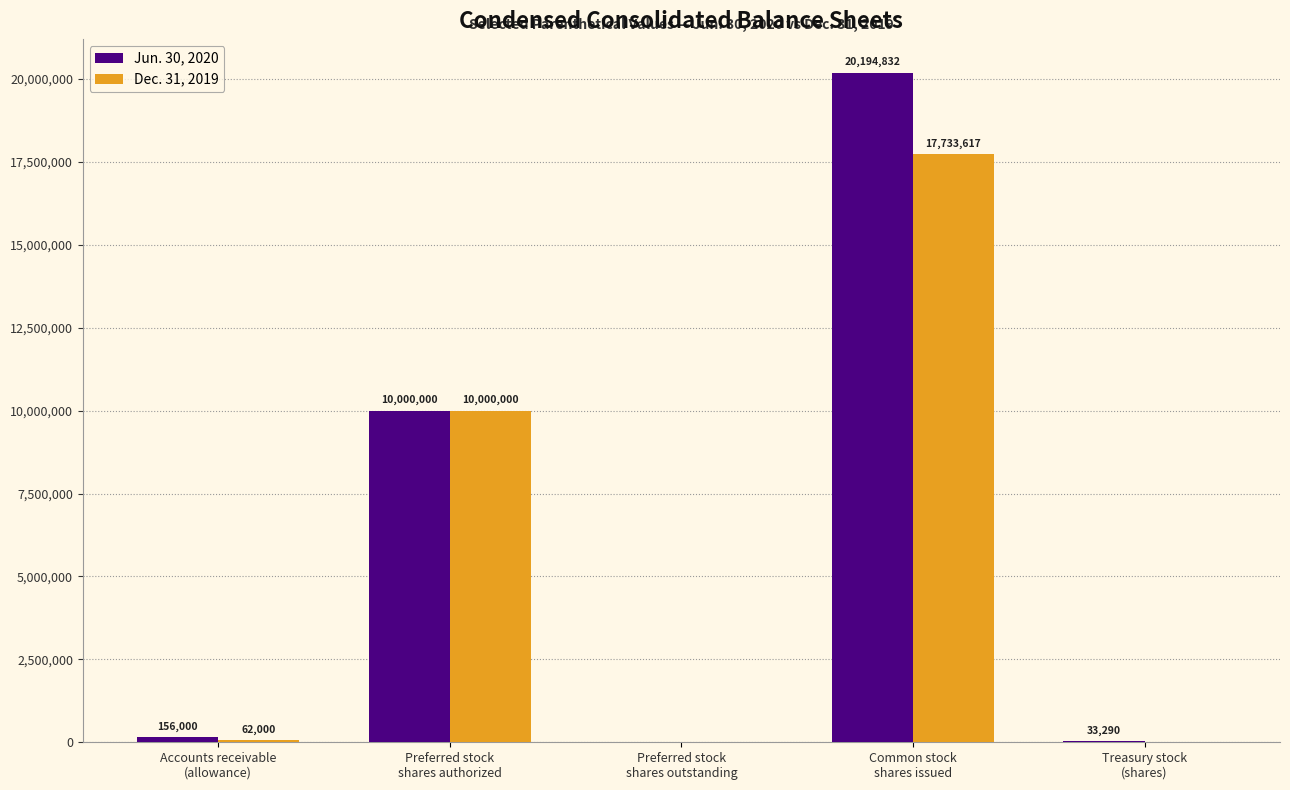

What is the average value of the Jun. 30, 2020 series?

6076824